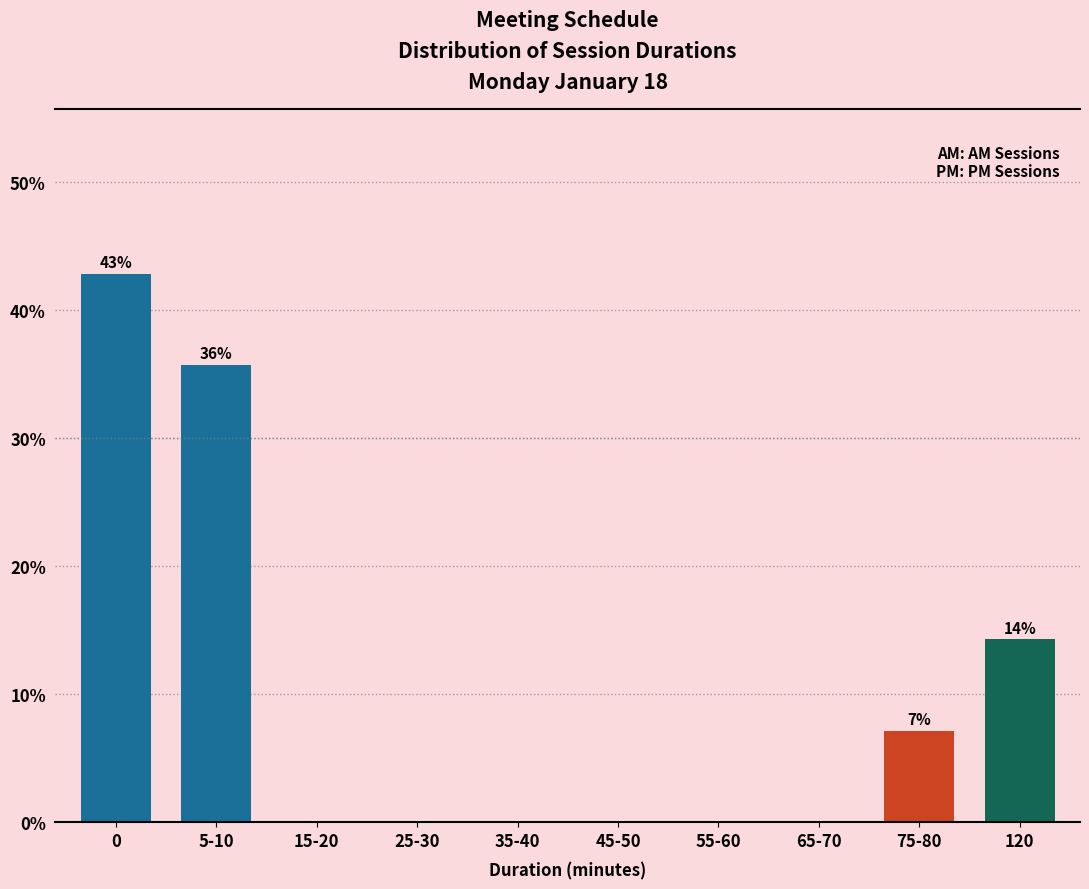

Reading left to right, extract all data points from this chart.

0=42.9	5-10=35.7	15-20=0.0	25-30=0.0	35-40=0.0	45-50=0.0	55-60=0.0	65-70=0.0	75-80=7.1	120=14.3